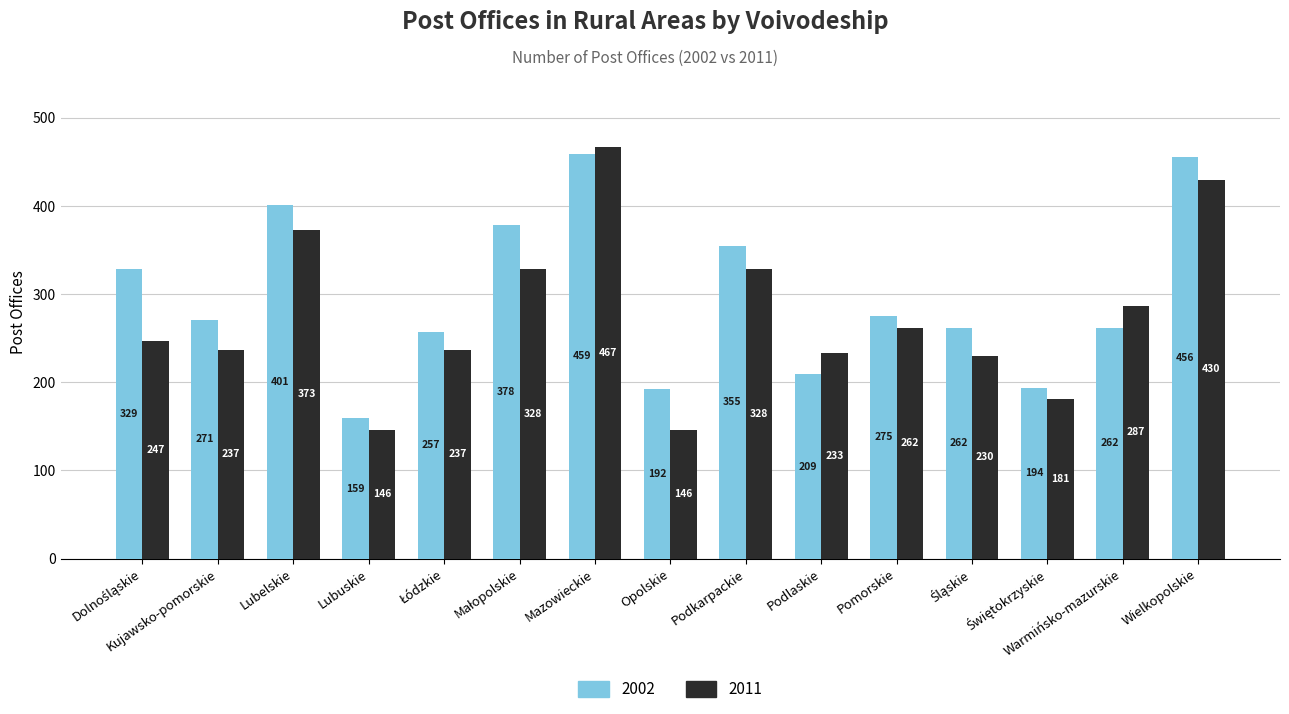

How many data points does each series have?

15